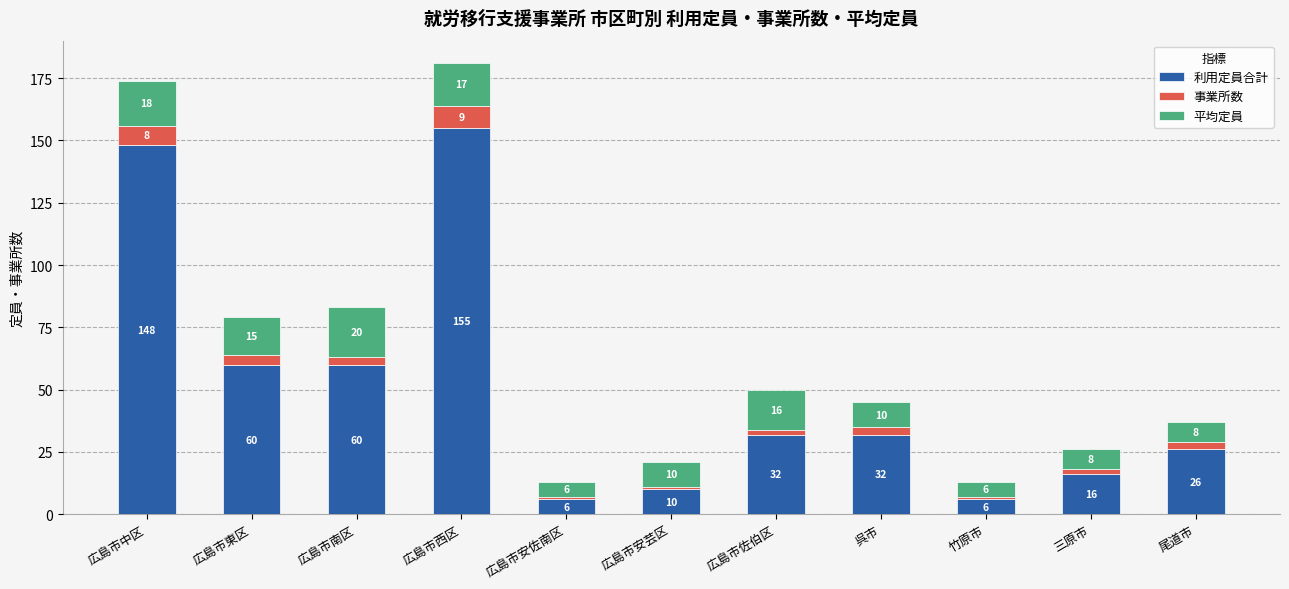

What is the total value across all series at 三原市?

26